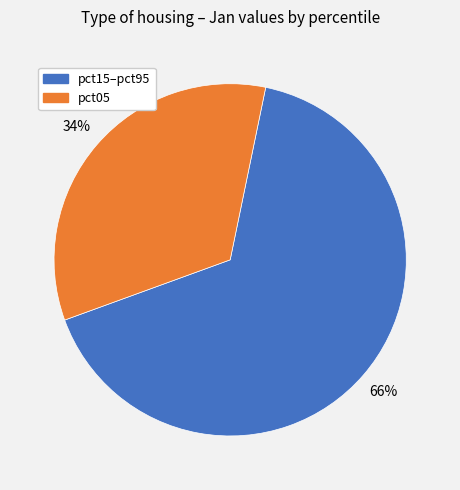

To the nearest percent, what is the average slice percentage?

50%